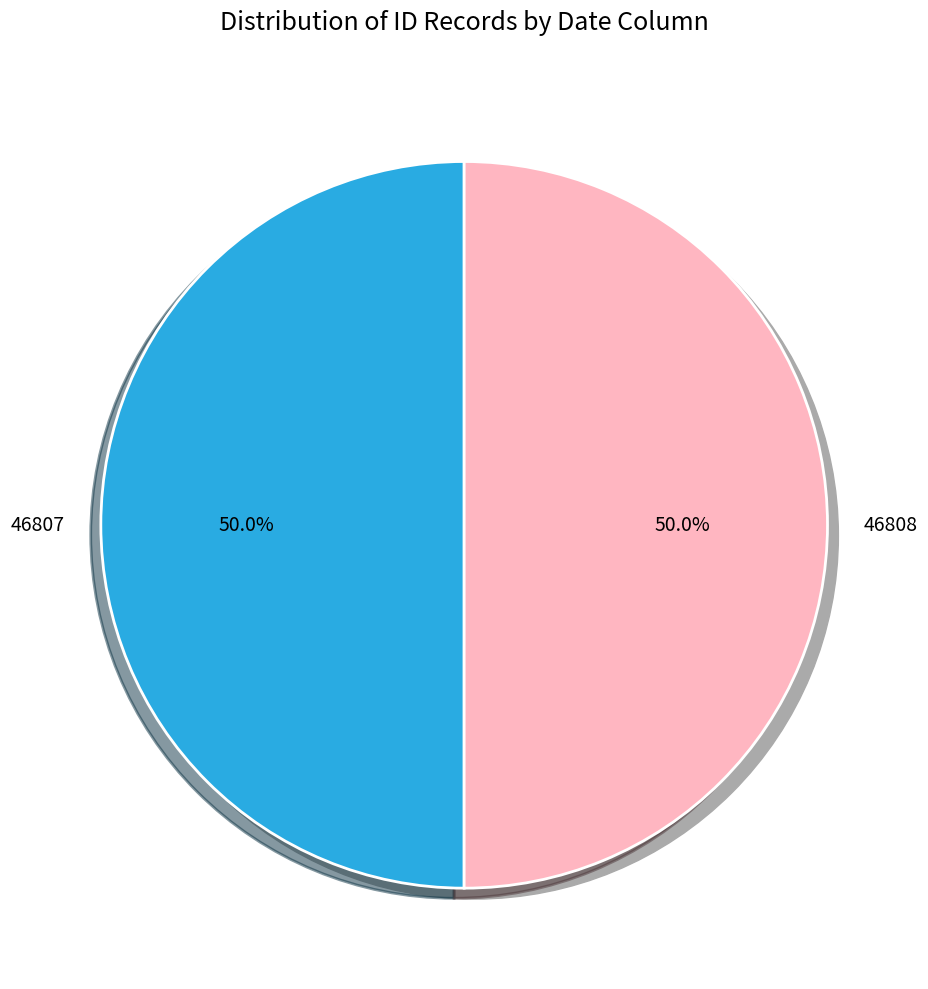

Does 46807 account for over 50% of the chart?

No